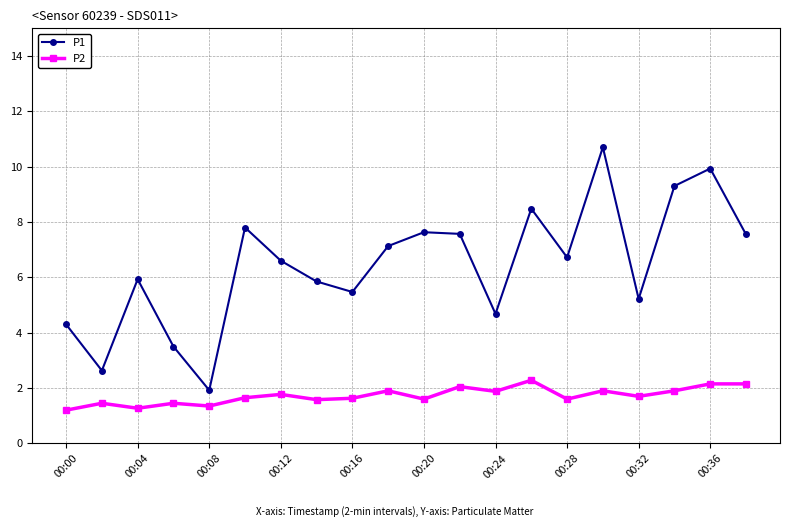

What is the maximum value shown in the chart?

10.7